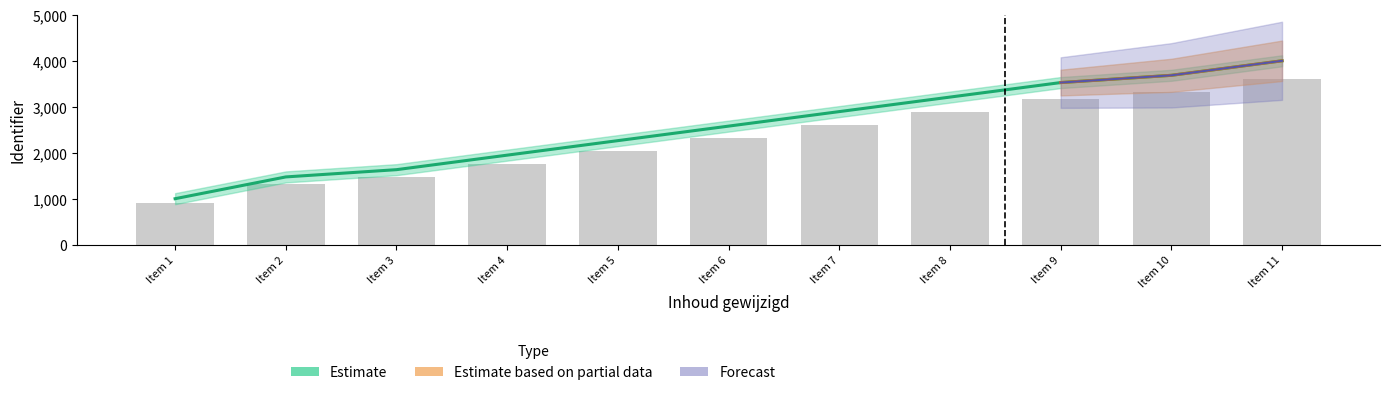

Which series has the largest range (max minus min)?

Estimate